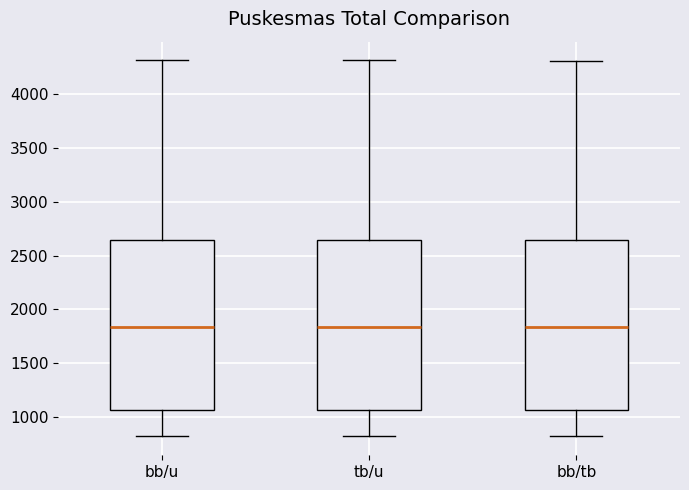

Where does the median line of the box for bb/u sit on the y-axis? The values are not printed on the chart, so give them approximately, as read against the axis.

1850